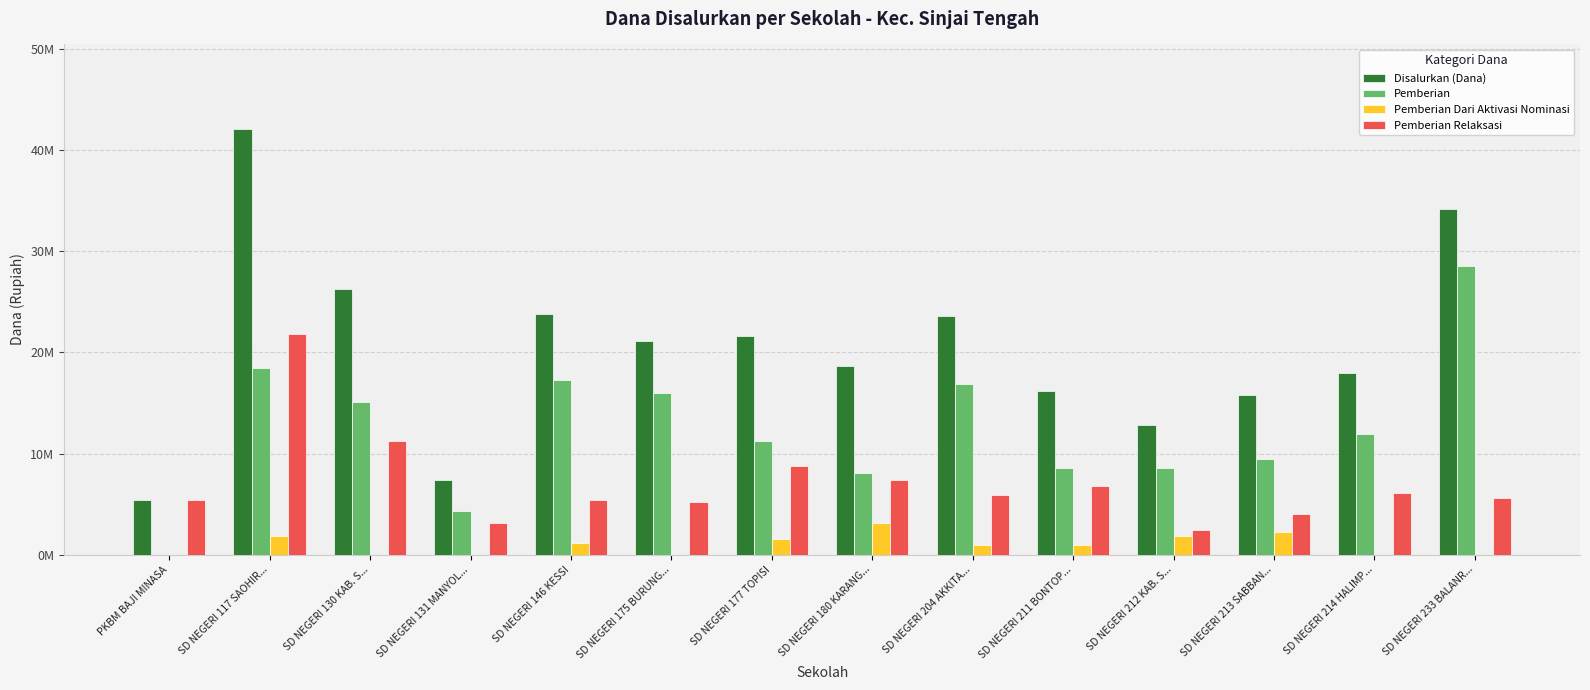

What is the difference between the maximum and minimum values in the Pemberian series?

28575000